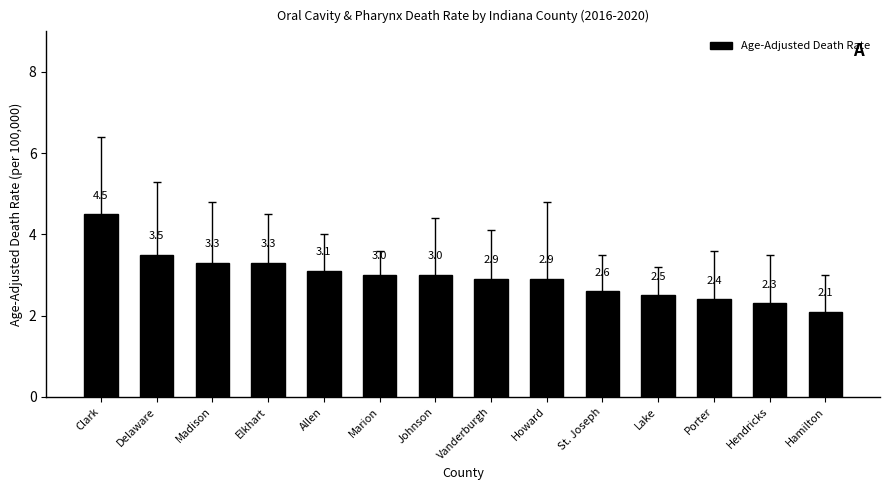

What is the value of the 8th bar from the left?

2.9